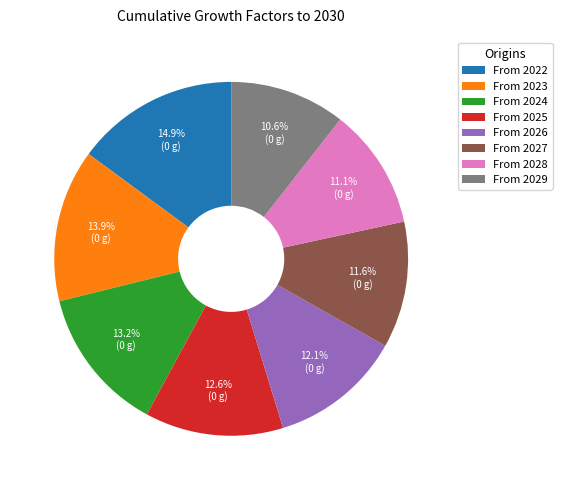

How much of the chart is everything except From 2024?

86.8%